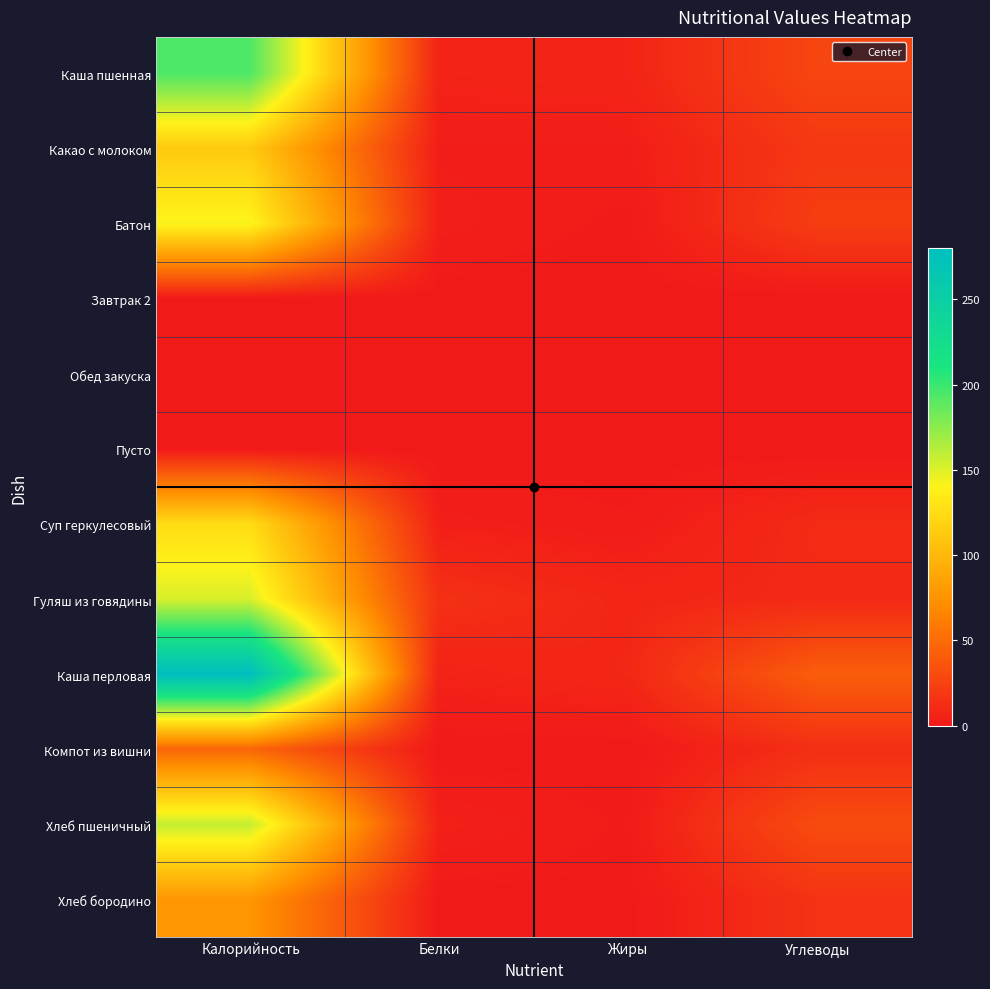

Rank the series at Жиры from lowest to highest value.

Завтрак 2, Обед закуска, Пусто, Компот из вишни, Хлеб бородино, Батон, Хлеб пшеничный, Суп геркулесовый, Какао с молоком, Каша пшенная, Гуляш из говядины, Каша перловая